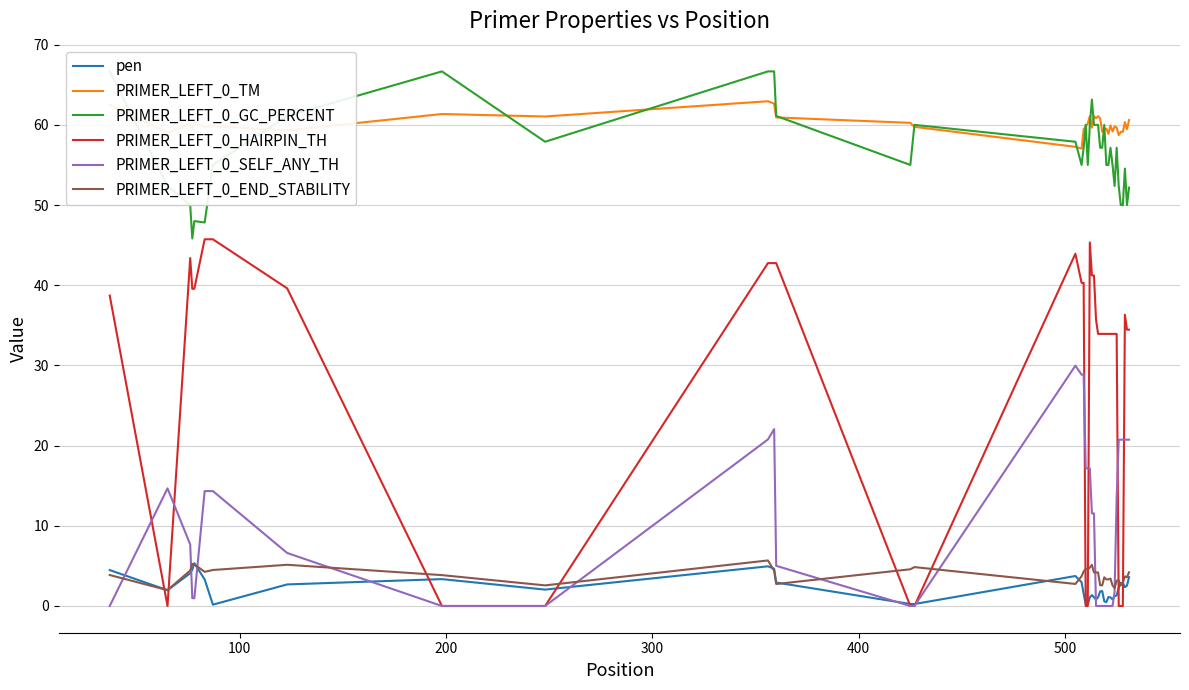

True or false: PRIMER_LEFT_0_GC_PERCENT and PRIMER_LEFT_0_SELF_ANY_TH intersect in this chart.

False